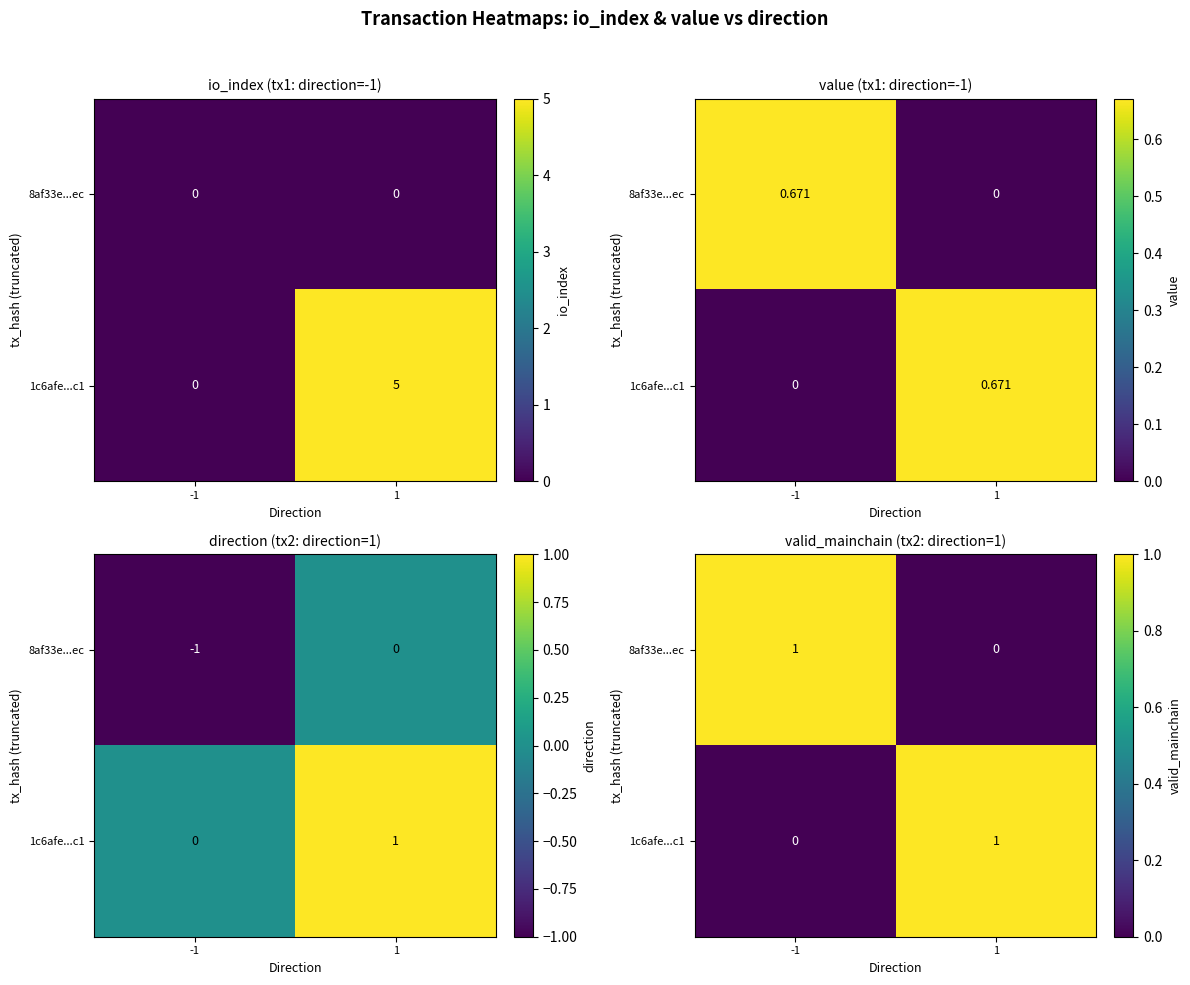

Rank the series at -1 from highest to lowest value.

8af33e...ec, 1c6afe...c1